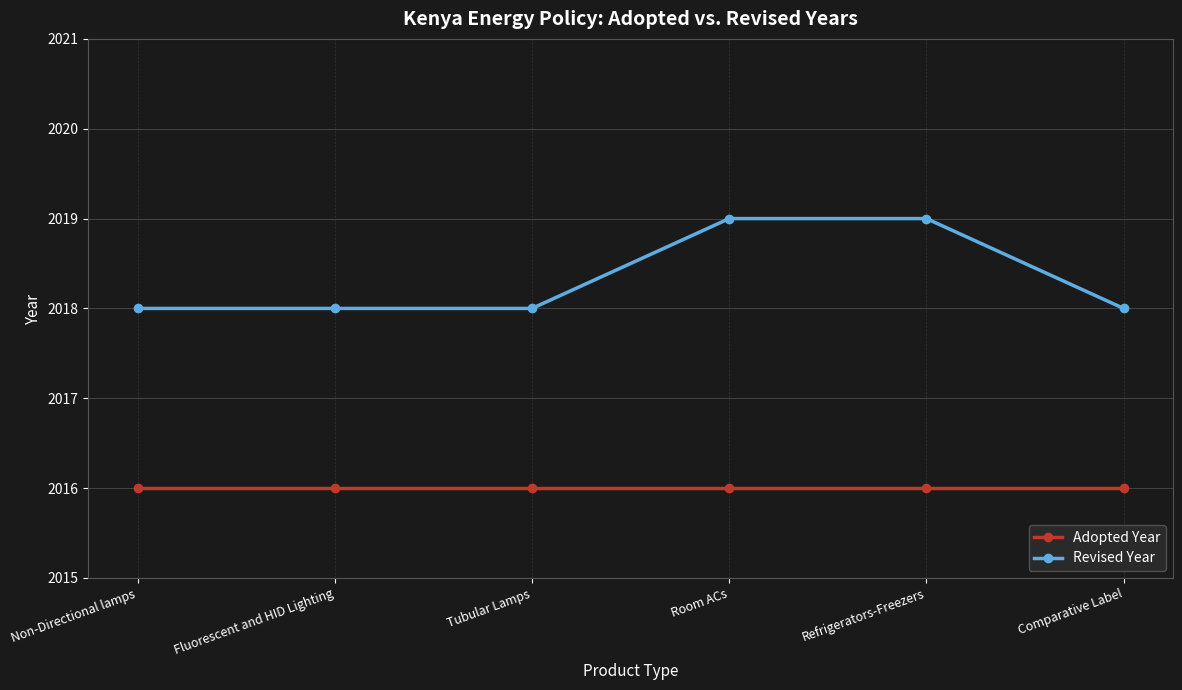

True or false: Revised Year and Adopted Year intersect in this chart.

False